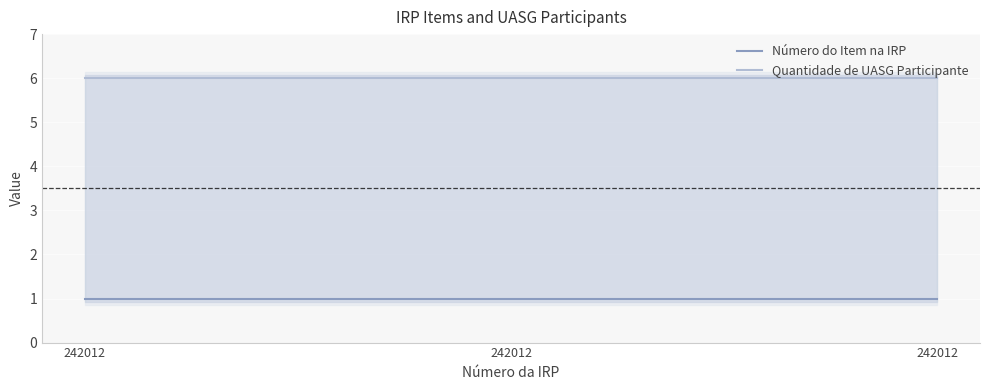

Reading right to left, list all the values displayed in this chart.

Número do Item na IRP: 242012=1	242012=1	242012=1
Quantidade de UASG Participante: 242012=6	242012=6	242012=6